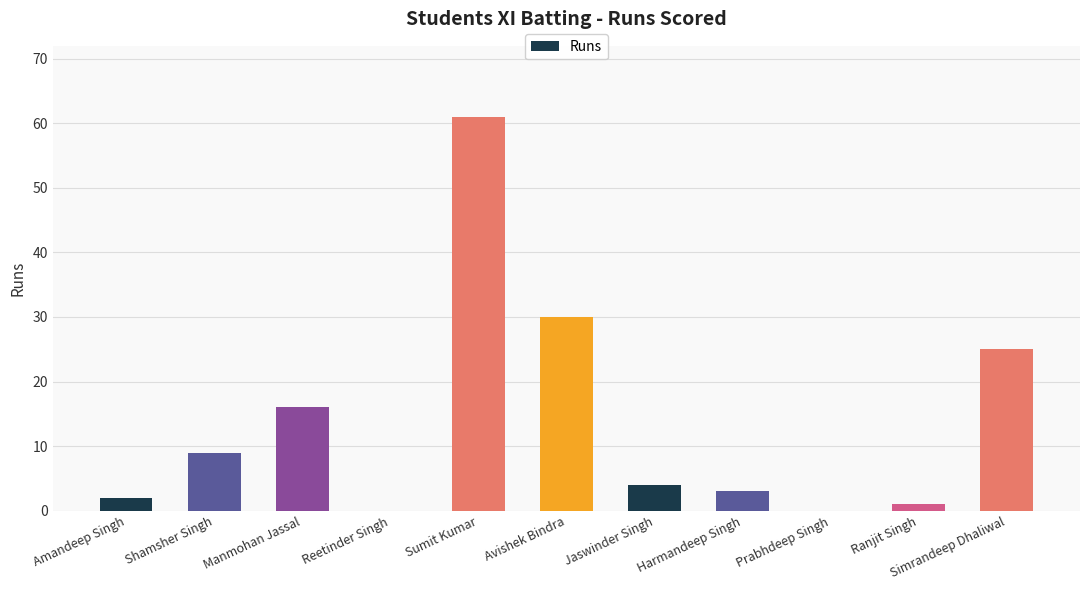

Reading left to right, what are all the values shown in this chart?

Amandeep Singh=2	Shamsher Singh=9	Manmohan Jassal=16	Reetinder Singh=0	Sumit Kumar=61	Avishek Bindra=30	Jaswinder Singh=4	Harmandeep Singh=3	Prabhdeep Singh=0	Ranjit Singh=1	Simrandeep Dhaliwal=25